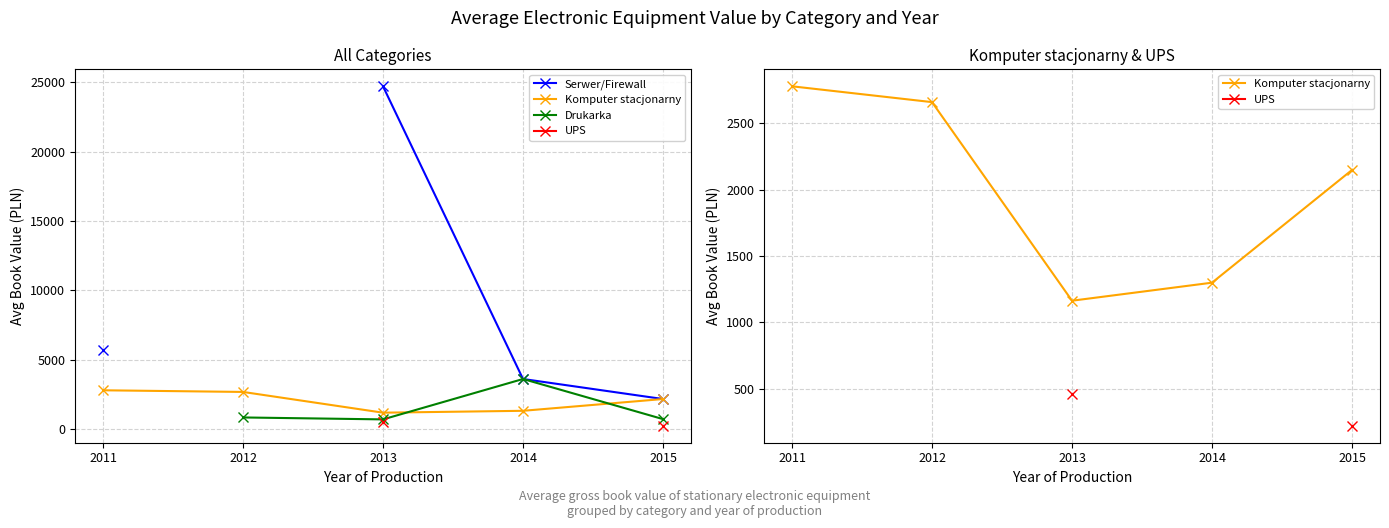

Which series ends up on top after the final intersection of Drukarka and Komputer stacjonarny?

Komputer stacjonarny